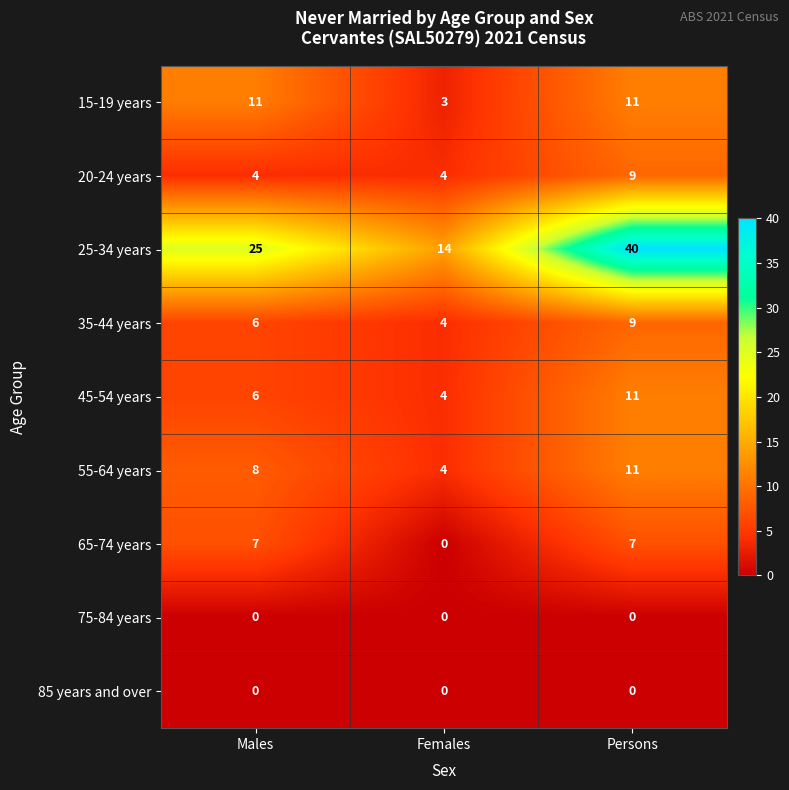

How many series are shown in this chart?

9